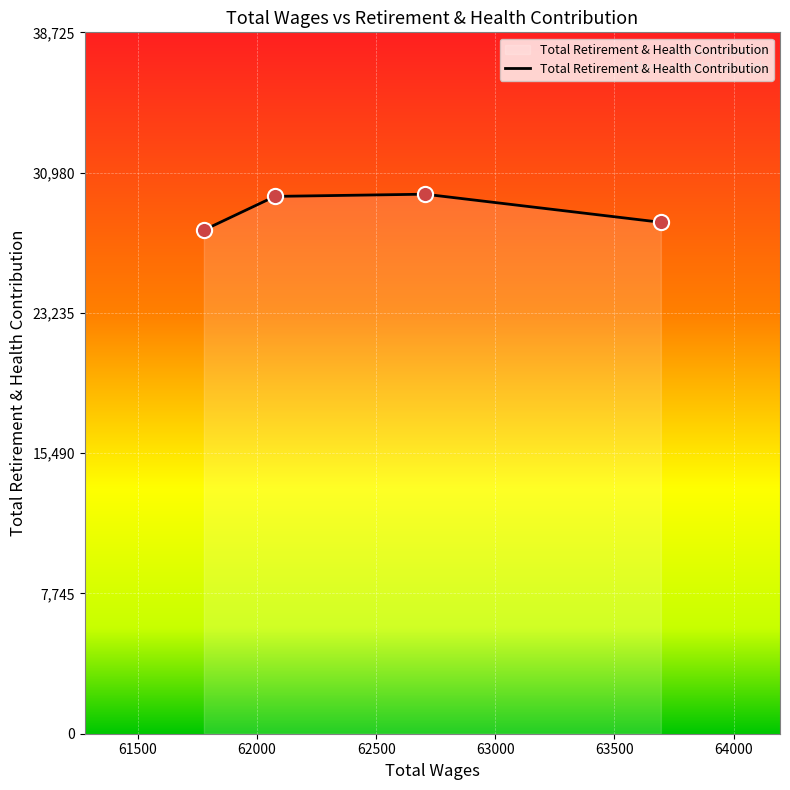

True or false: the data has more than 0 interior local peaks.

True